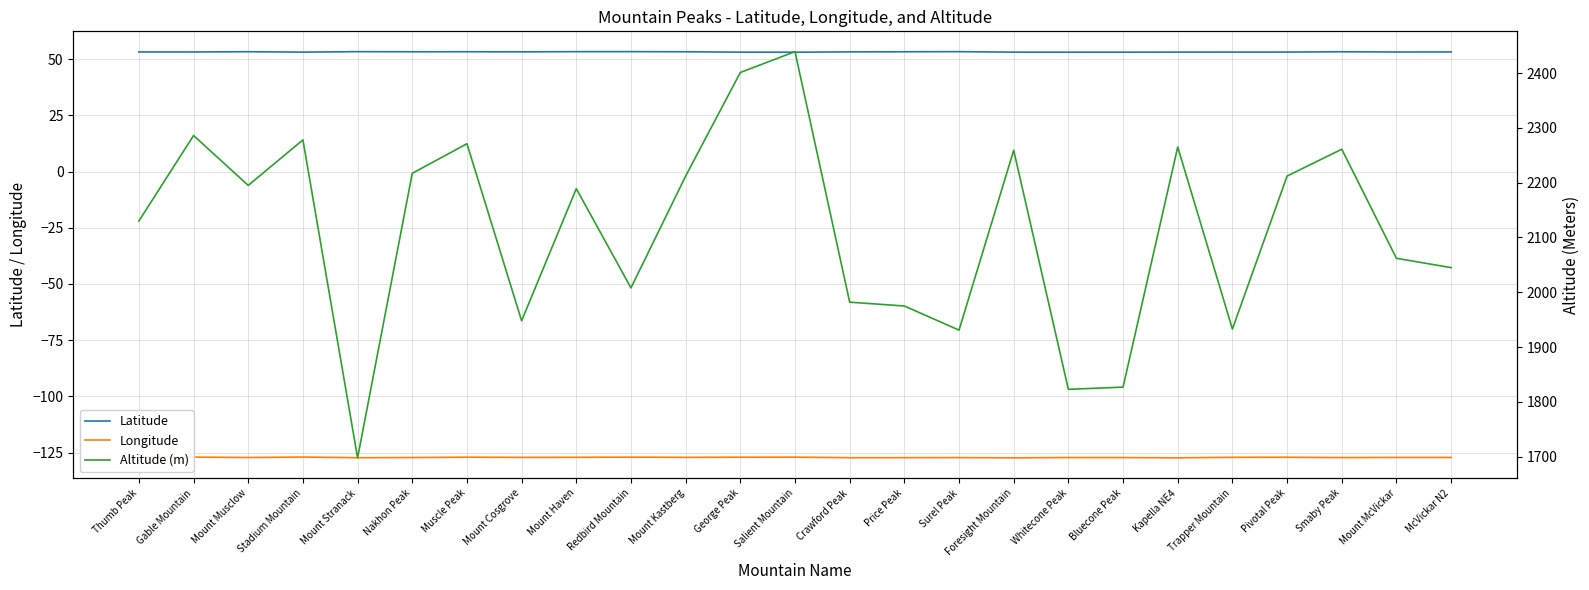

Is the value of Latitude at Pivotal Peak greater than the value of Altitude (m) at Thumb Peak?

No